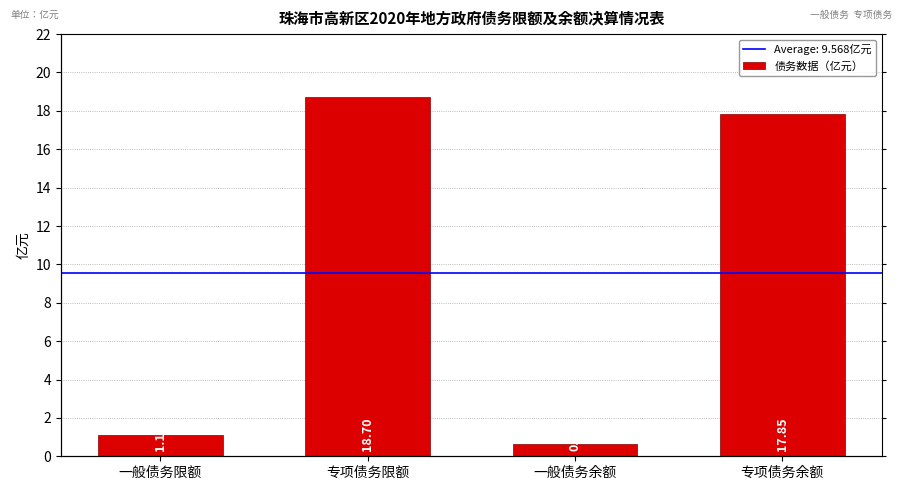

Reading left to right, list all the values displayed in this chart.

一般债务限额=1.1	专项债务限额=18.7	一般债务余额=0.6	专项债务余额=17.9